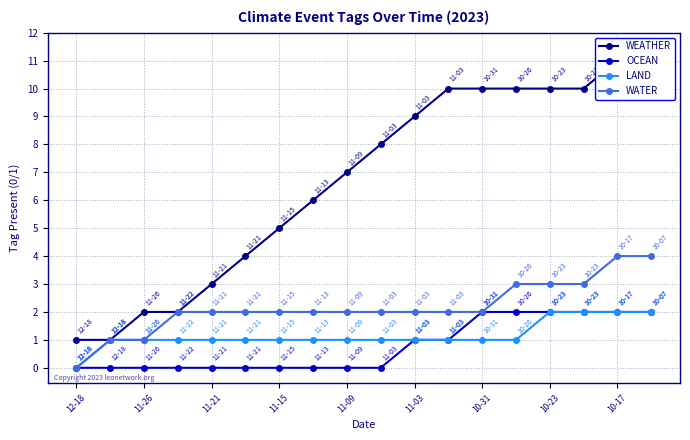

Count the WATER values in the range 2 to 3.

13